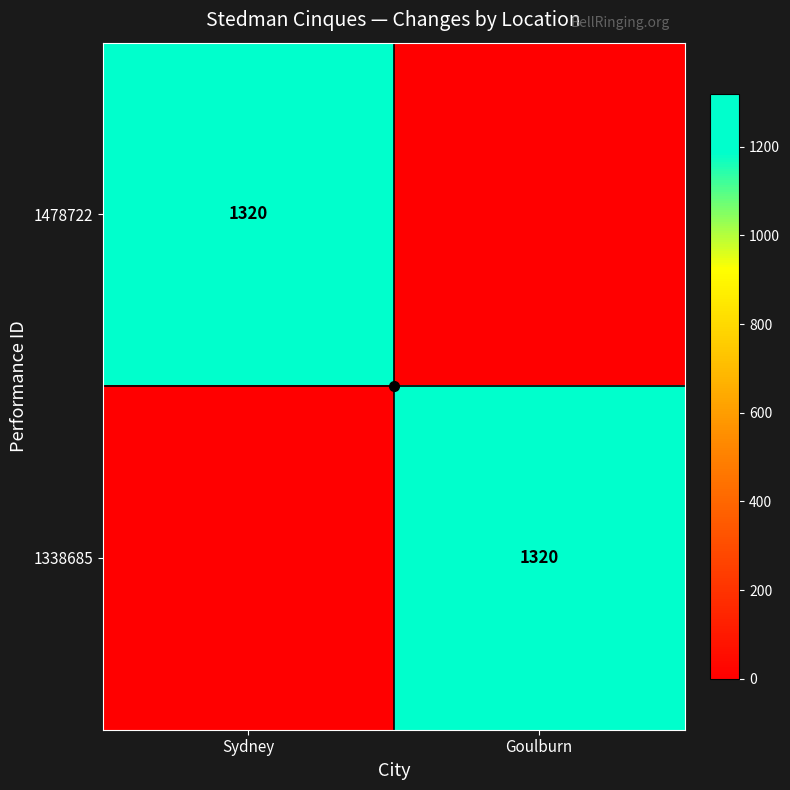

At which category does the chart reach its minimum across all series?

Goulburn